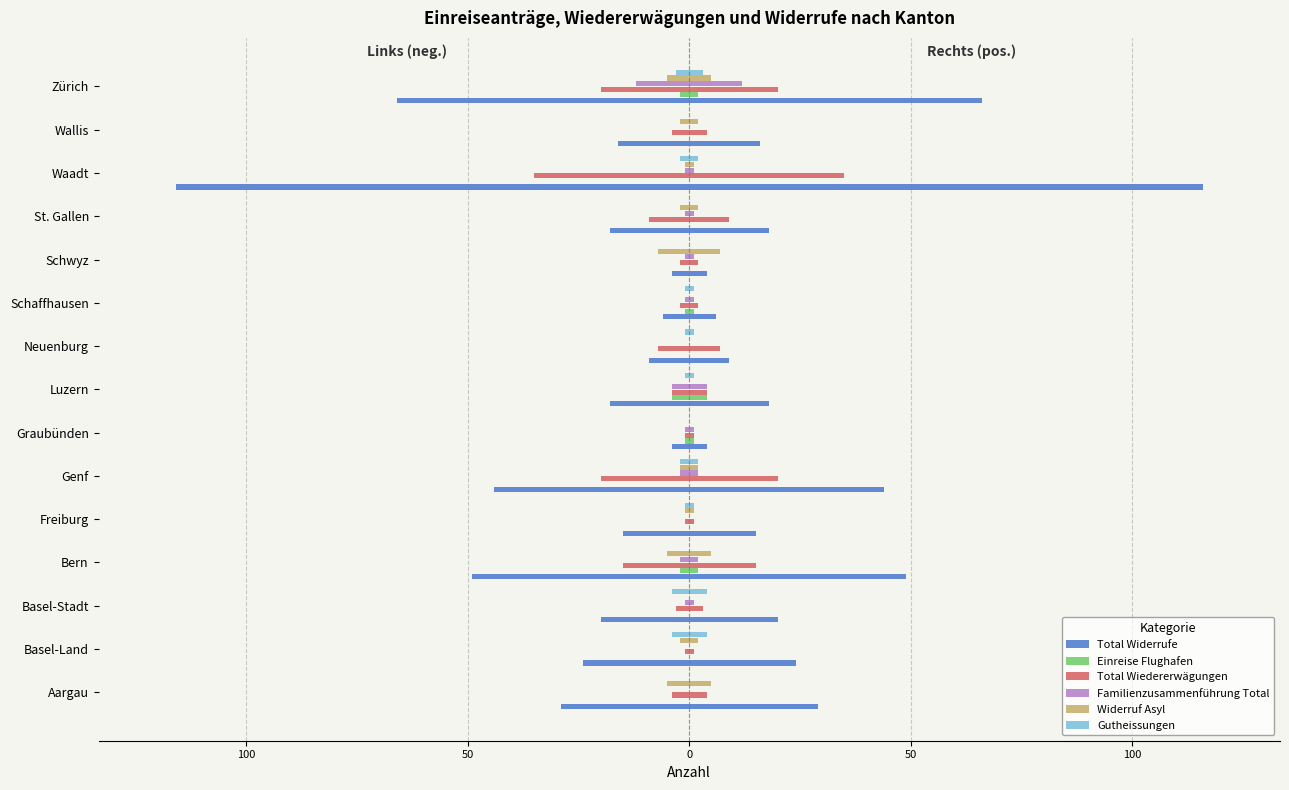

How many groups of bars are there?

15